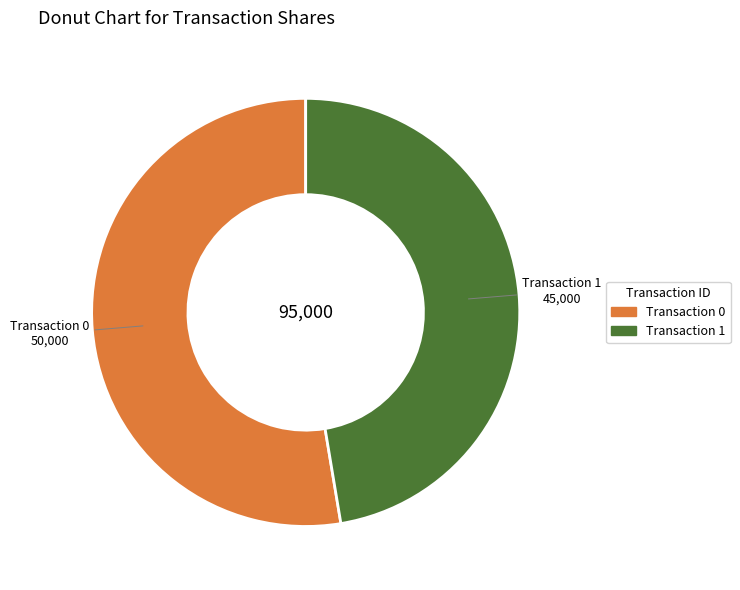

Is there a majority slice in this chart?

Yes